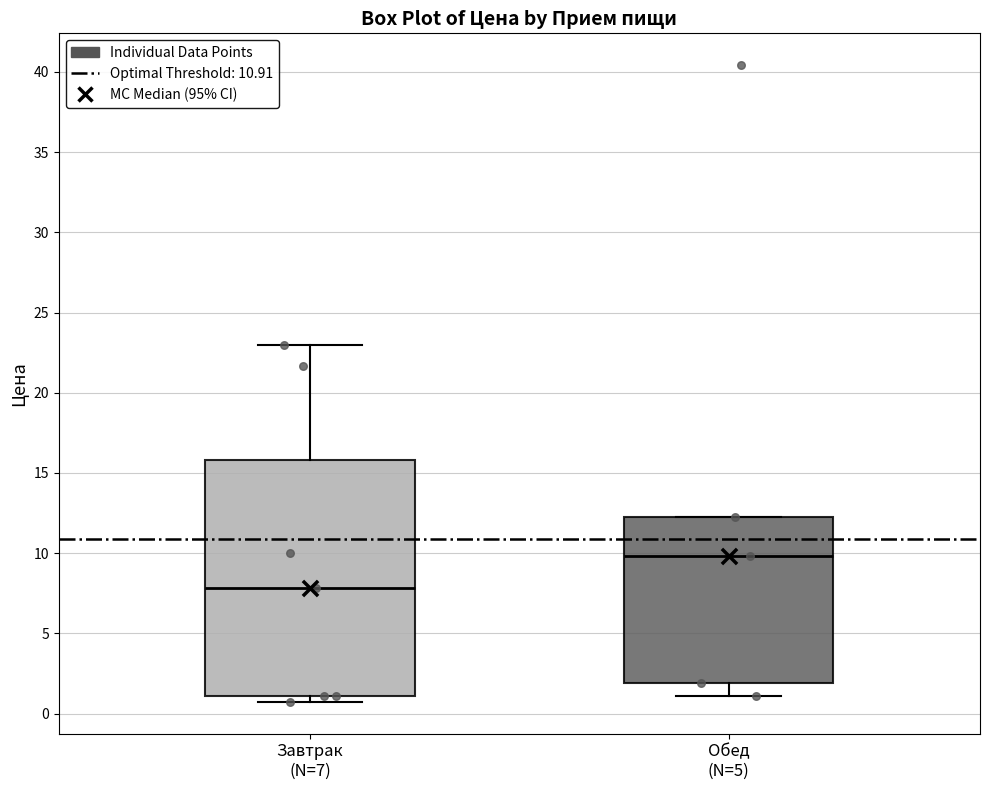

Which box's median line is the highest?

Обед (N=5)